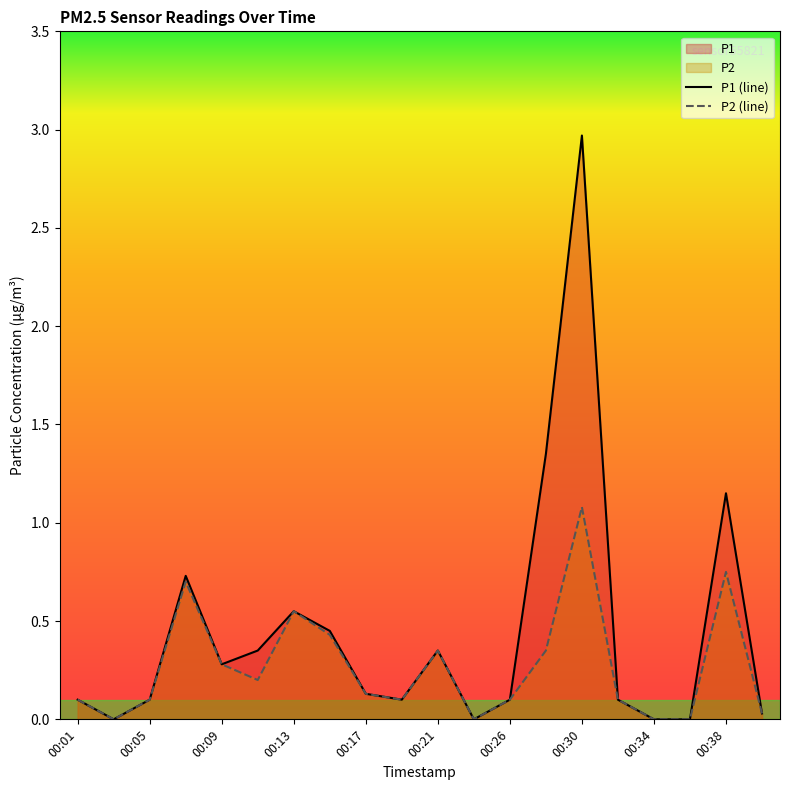

Which series changed the most between 00:05 and 00:38?

P1 (line)